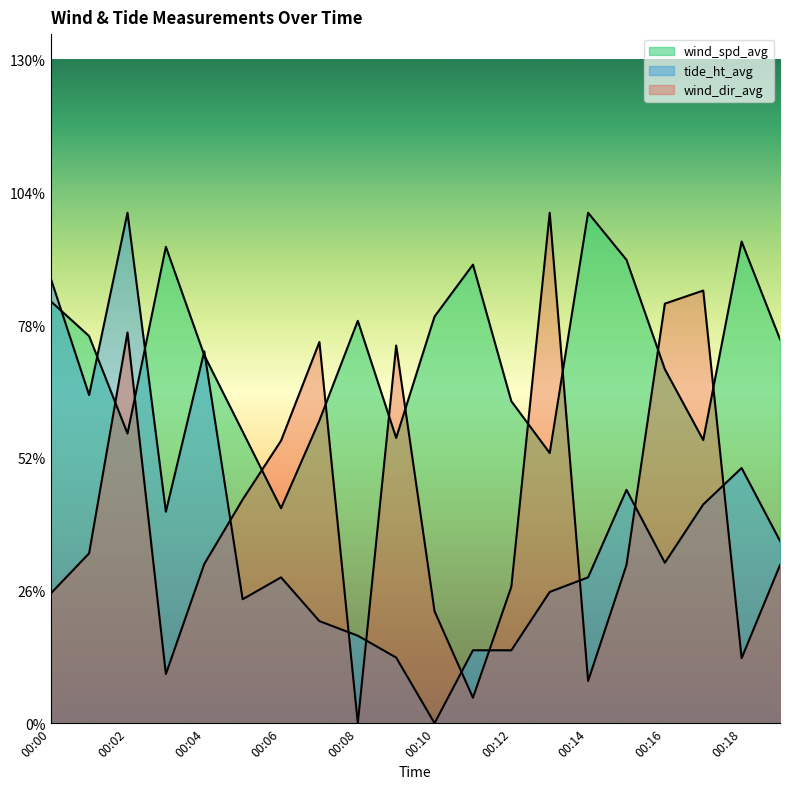

How many categories are shown in the chart?

20